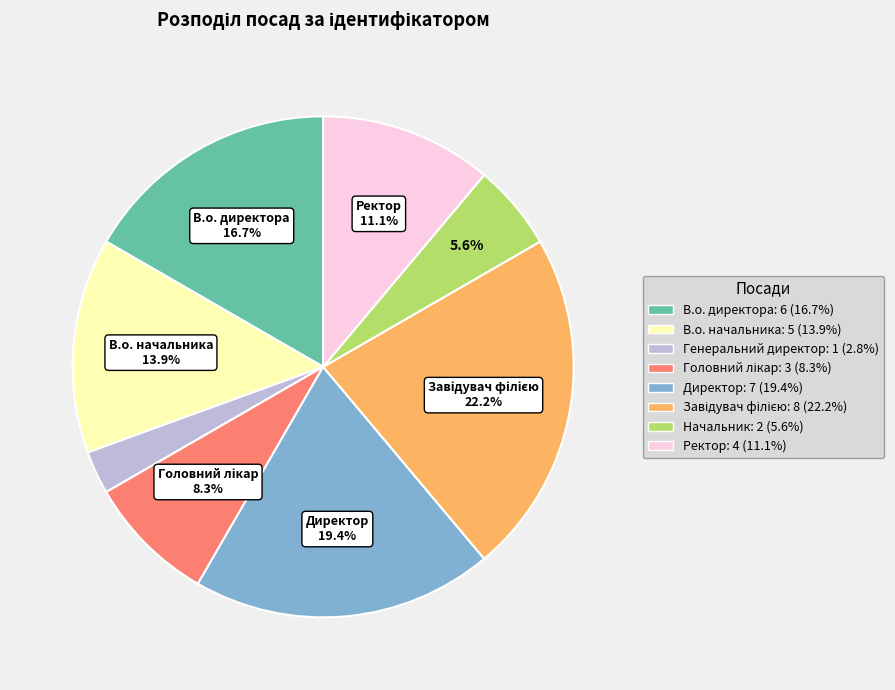

Is there a majority slice in this chart?

No